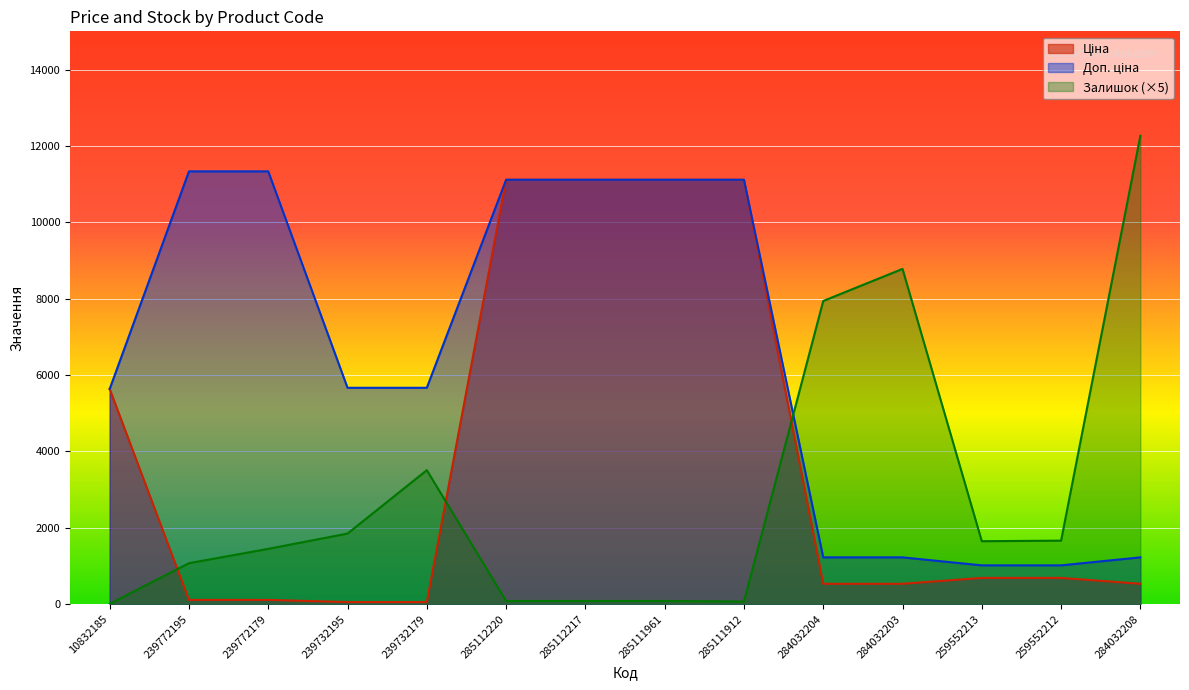

Which series ends up on top after the final intersection of Ціна and Залишок?

Залишок